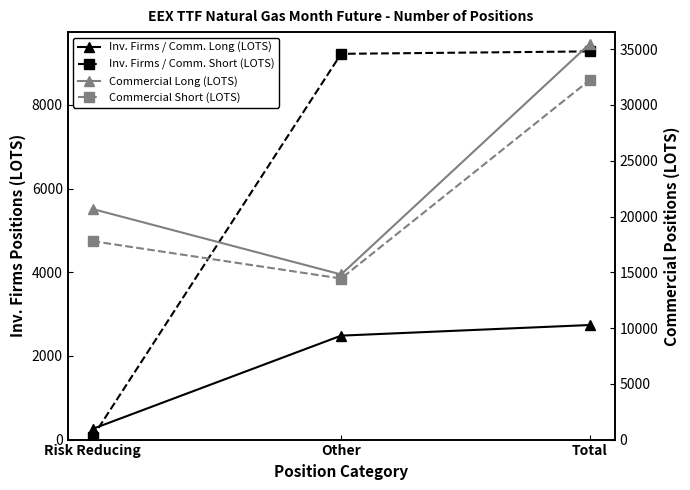

The value of Commercial Long (LOTS) at Other is 25822. True or false?

False